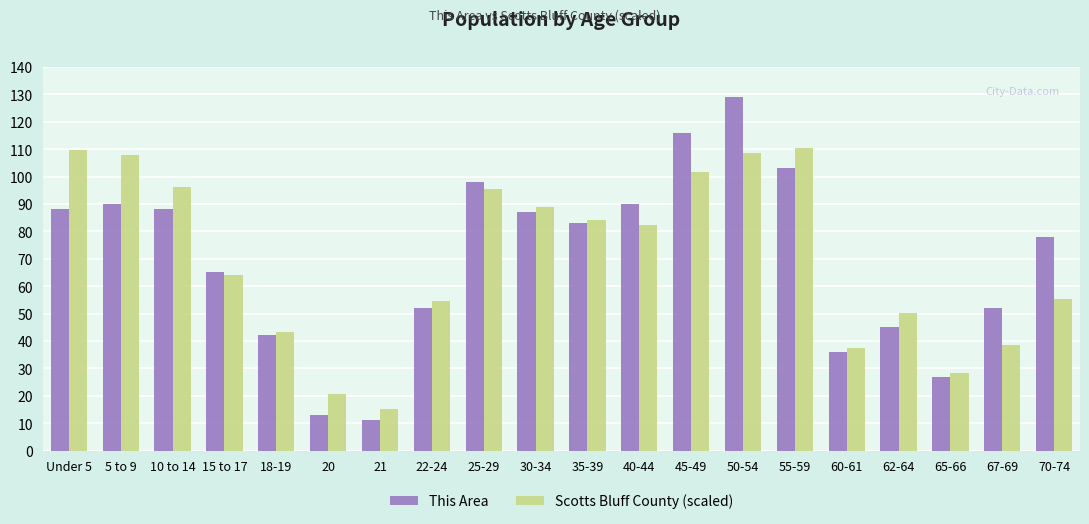

What position from the left is 30-34?

10